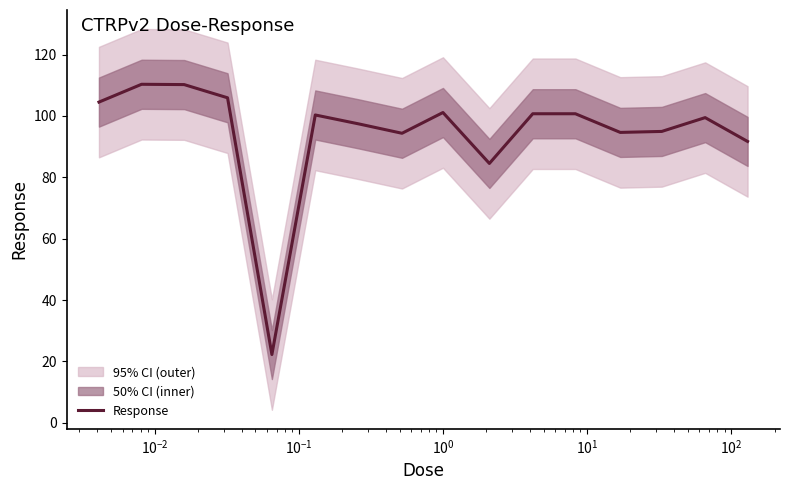

What is the highest value of the Response series?

110.3